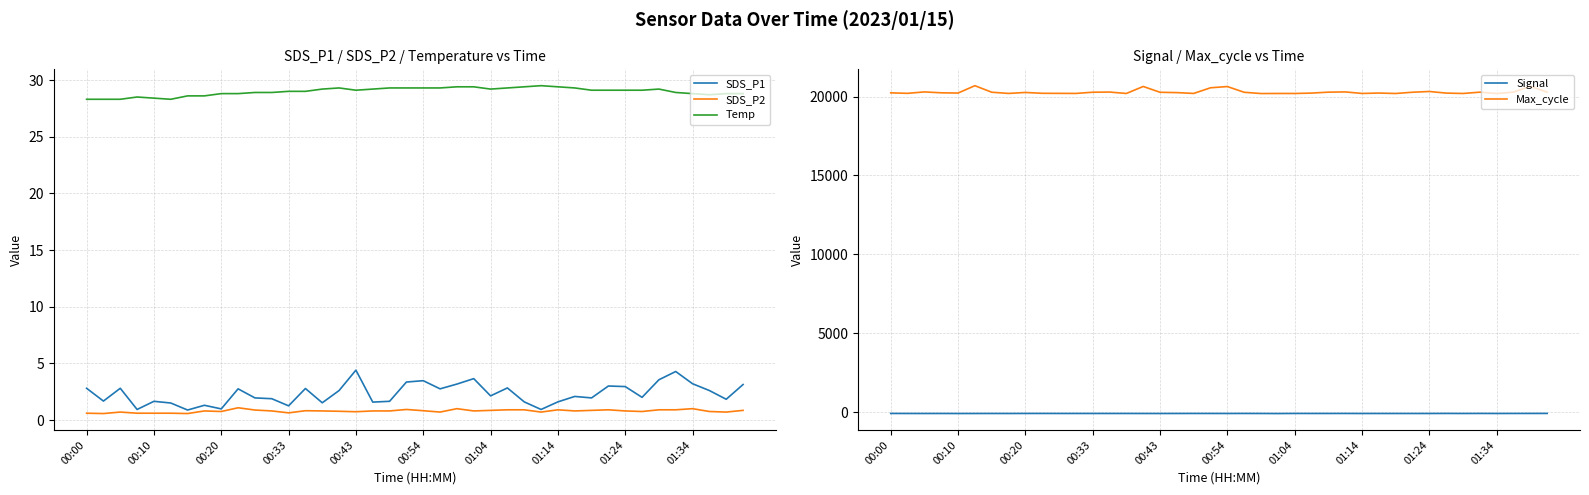

At which label does Signal reach its minimum?

23